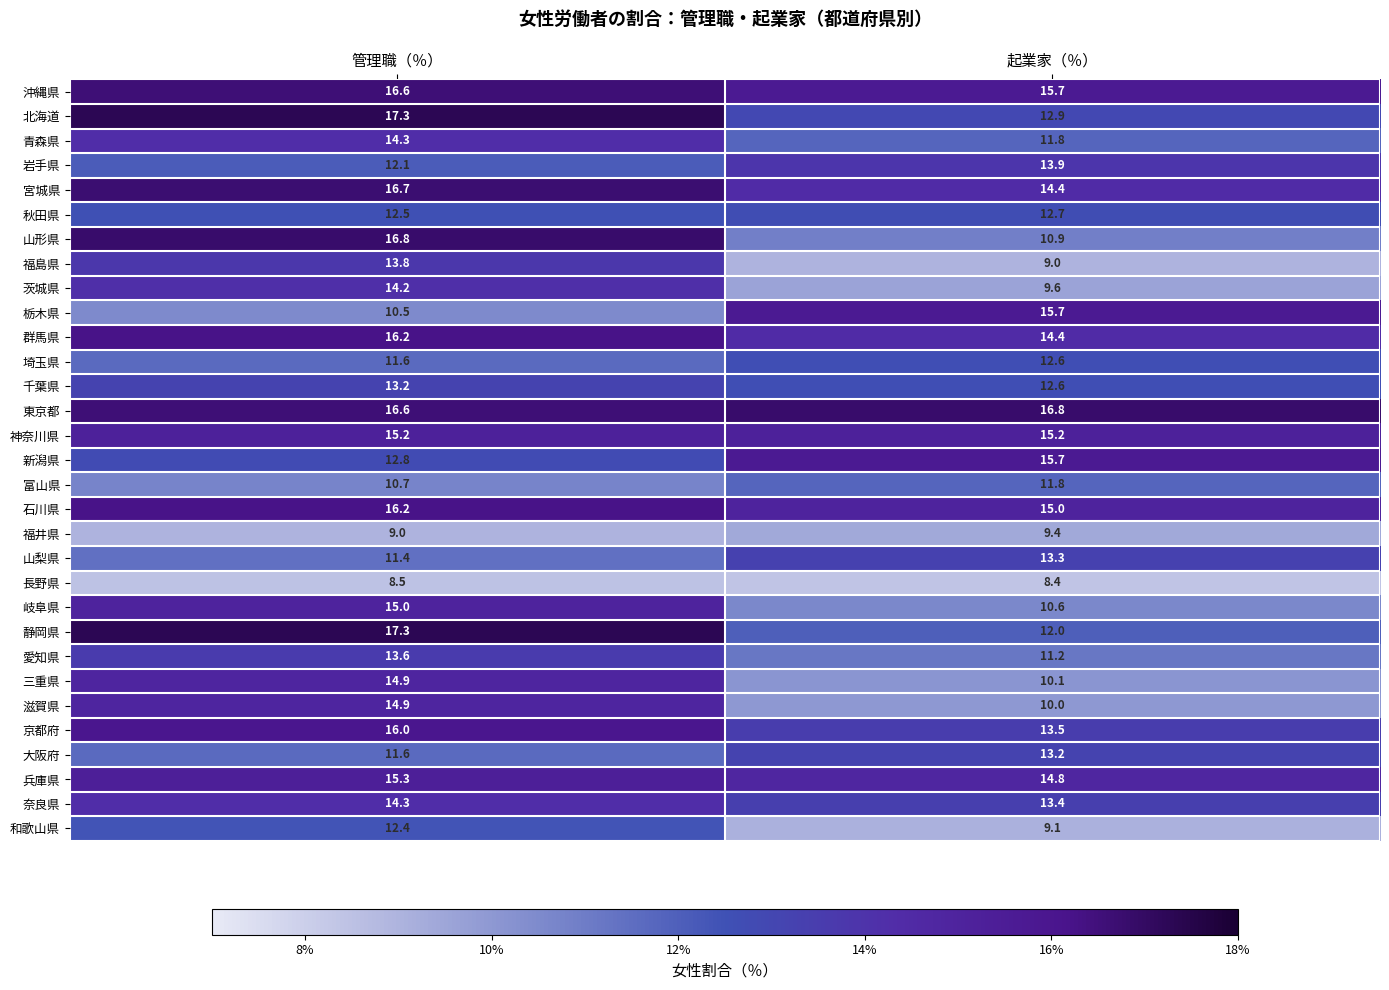

Is it true that 宮城県 equals 16.7 at 管理職（％）?

True